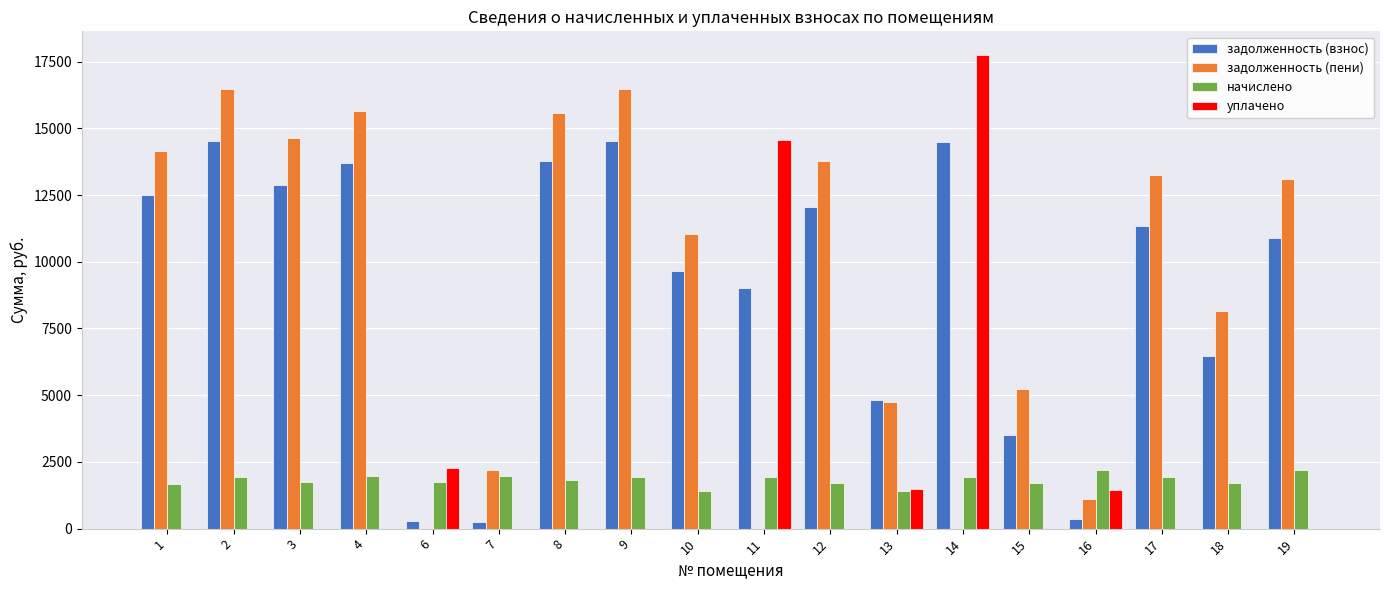

Which series changed the most between 1 and 4?

задолженность (пени)